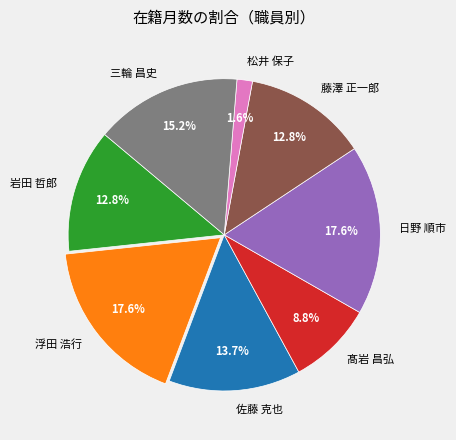

To the nearest percent, what is the combined percentage of 岩田 哲郎 and 藤澤 正一郎?

26%